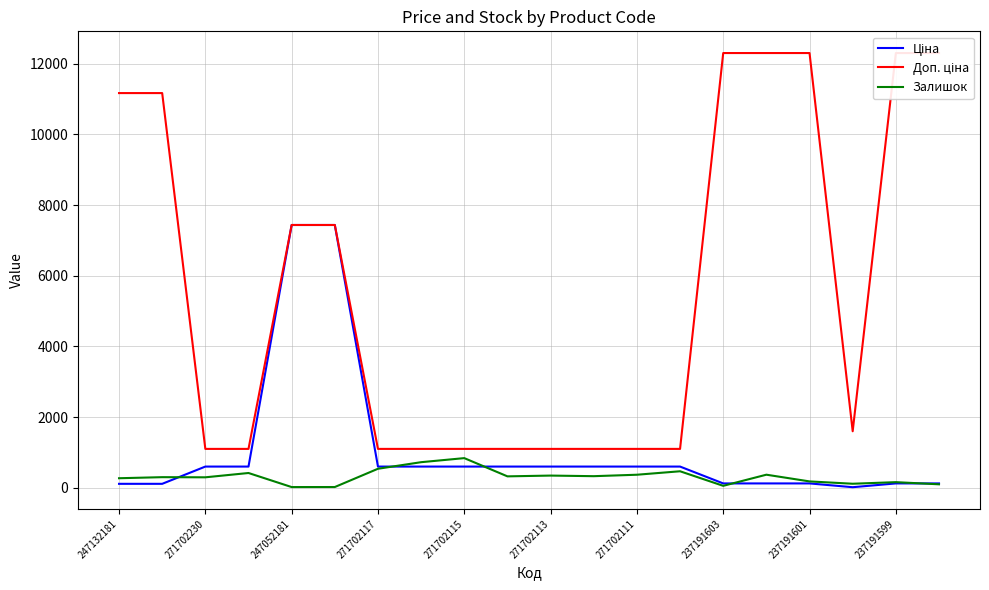

True or false: Ціна and Доп. ціна intersect in this chart.

False